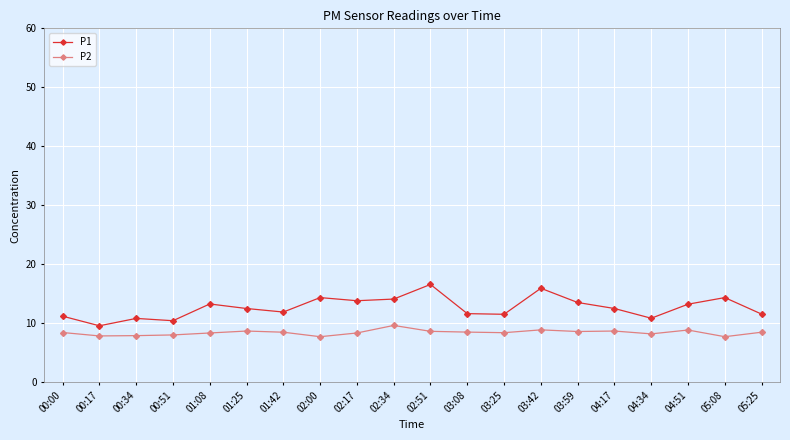

What is the difference between the maximum and second lowest values in the P2 series?

1.9